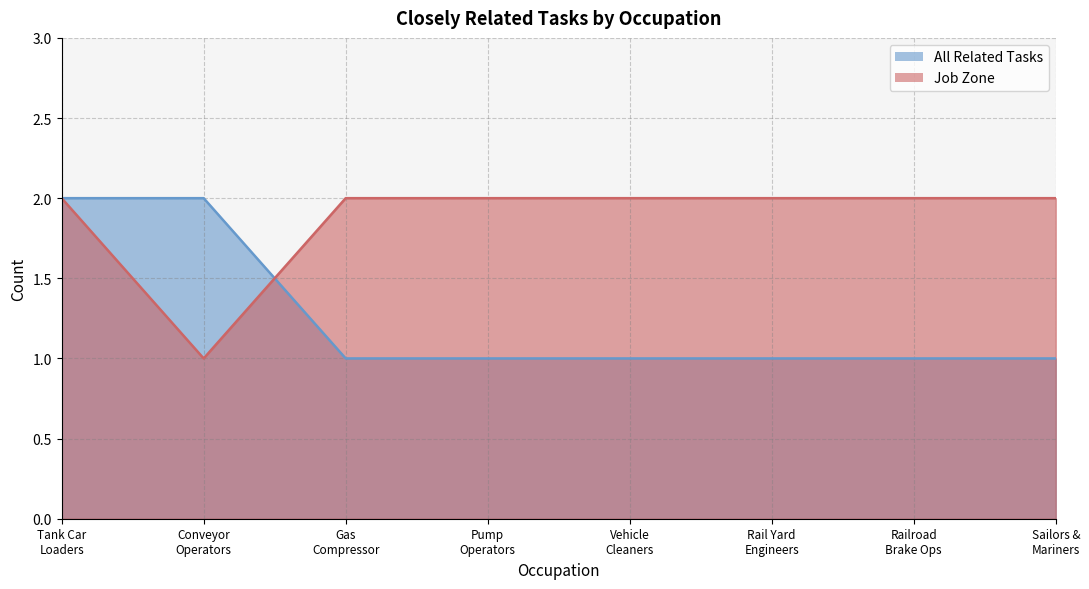

What is the highest value of the All Related Tasks series?

2